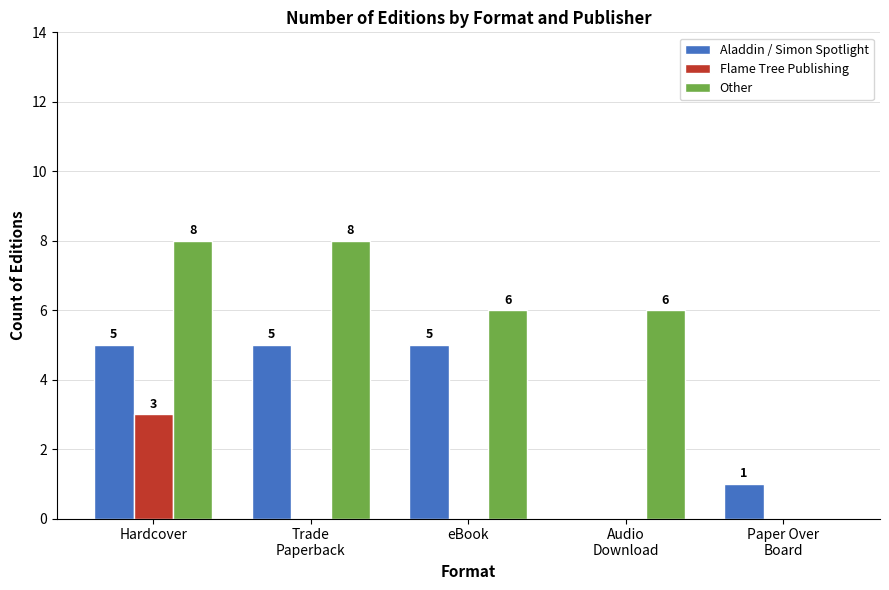

How many Flame Tree Publishing values are between 0 and 1?

4